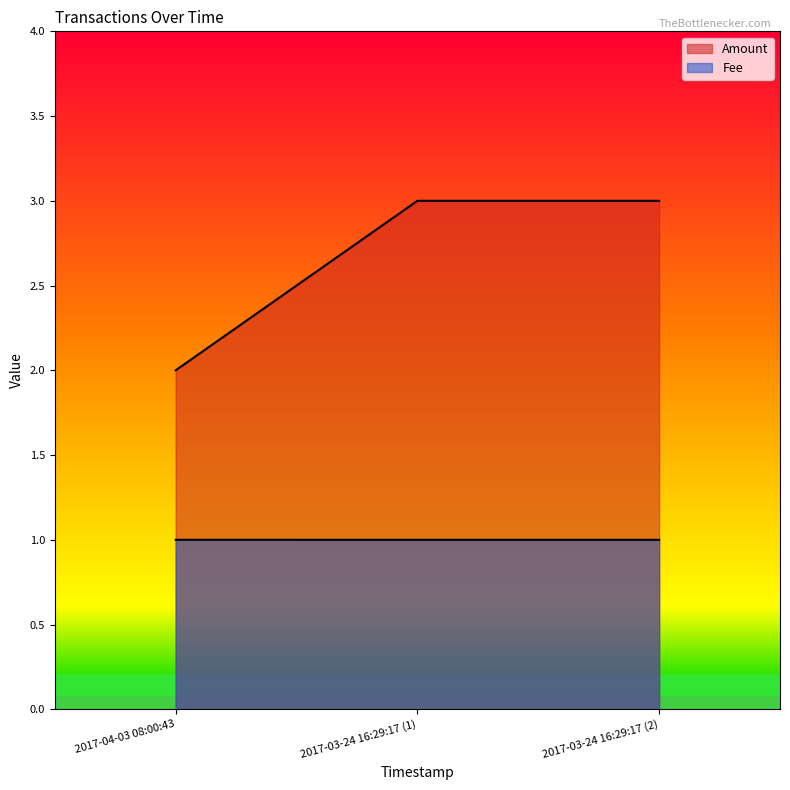

What is the average value of the Fee series?

1.0